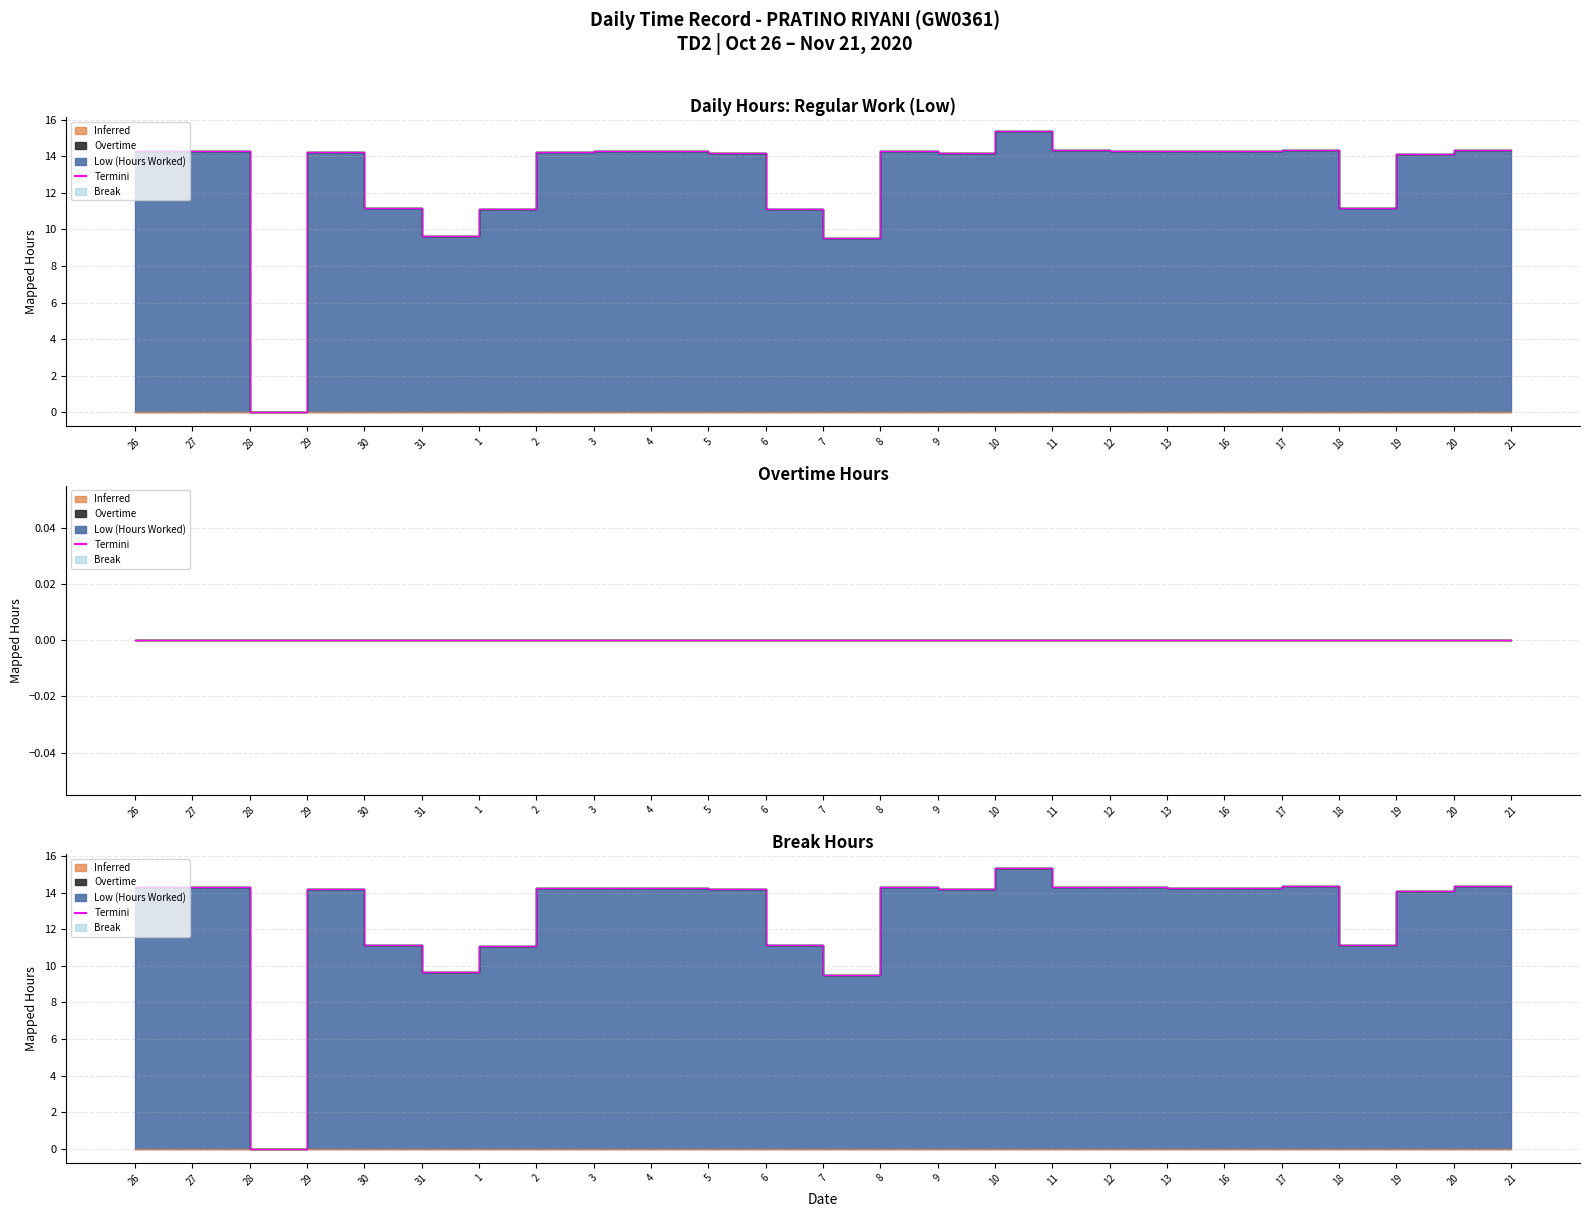

How many values are above zero?

24